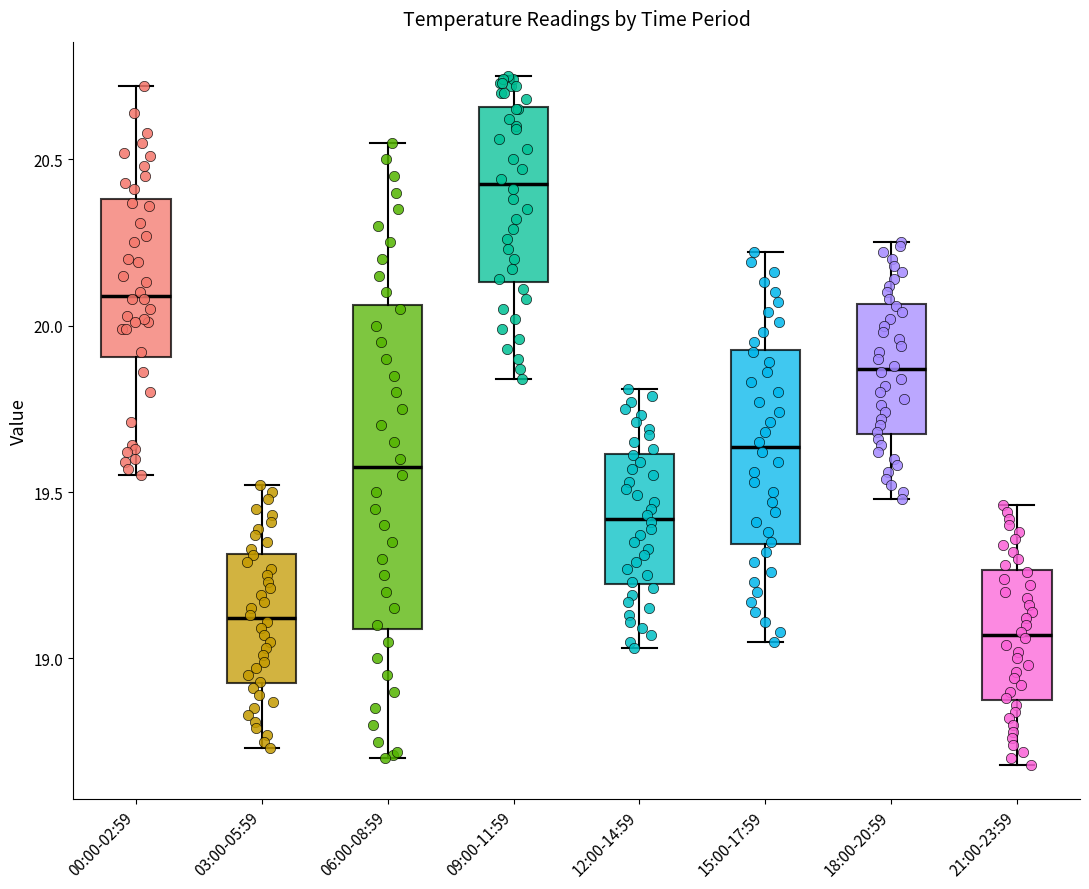

Reading left to right, read every box against the y-axis: the position of its median line, the range the box covers, and the ends of its whiskers. The values are not printed on the chart, so give them approximately, as read against the axis.

00:00-02:59: median 20.10, box 19.90 to 20.40, whiskers 19.55 to 20.70
03:00-05:59: median 19.10, box 18.95 to 19.30, whiskers 18.75 to 19.50
06:00-08:59: median 19.60, box 19.10 to 20.05, whiskers 18.70 to 20.55
09:00-11:59: median 20.45, box 20.15 to 20.65, whiskers 19.85 to 20.75
12:00-14:59: median 19.40, box 19.25 to 19.60, whiskers 19.05 to 19.80
15:00-17:59: median 19.65, box 19.35 to 19.95, whiskers 19.05 to 20.20
18:00-20:59: median 19.85, box 19.70 to 20.05, whiskers 19.50 to 20.25
21:00-23:59: median 19.05, box 18.90 to 19.25, whiskers 18.70 to 19.45